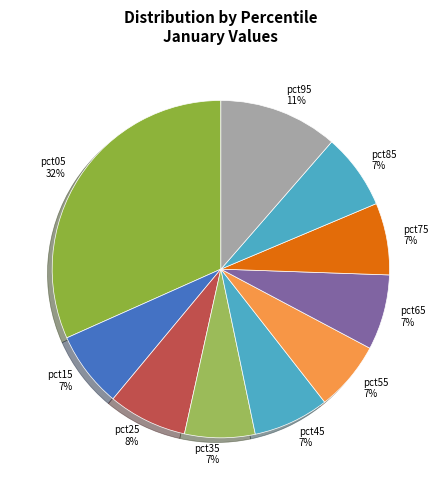

Is there any slice that represents more than half of the pie?

No